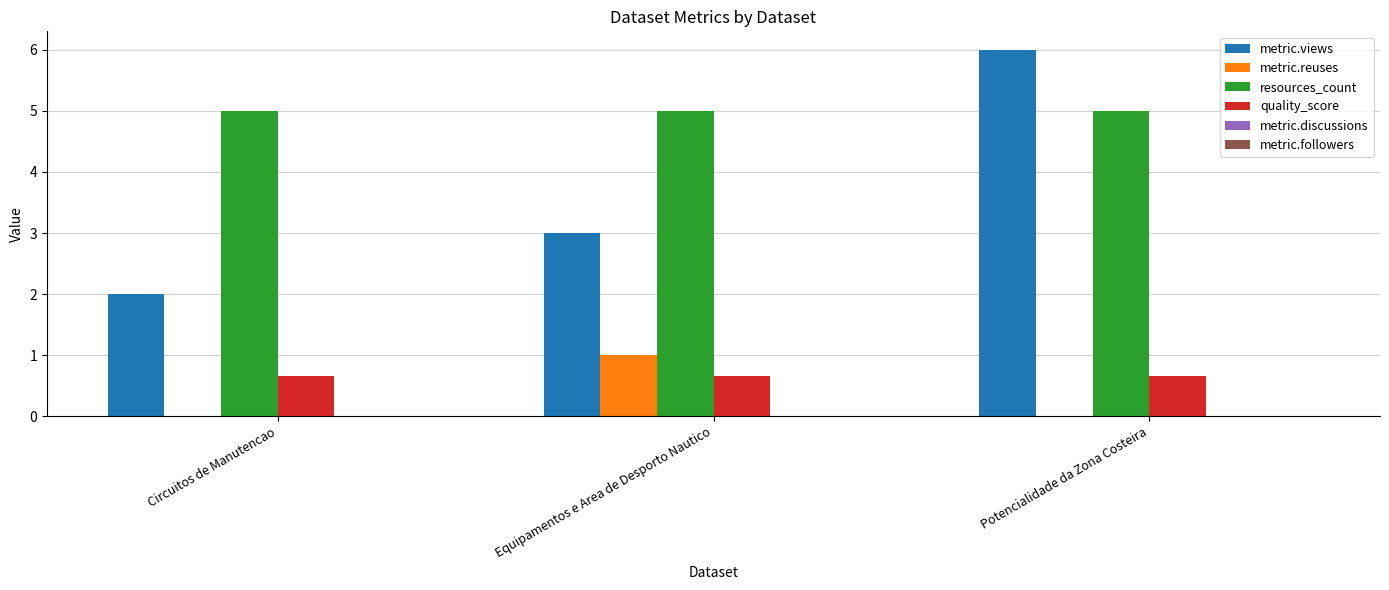

What value does the quality_score series have at Circuitos de Manutencao?

0.7